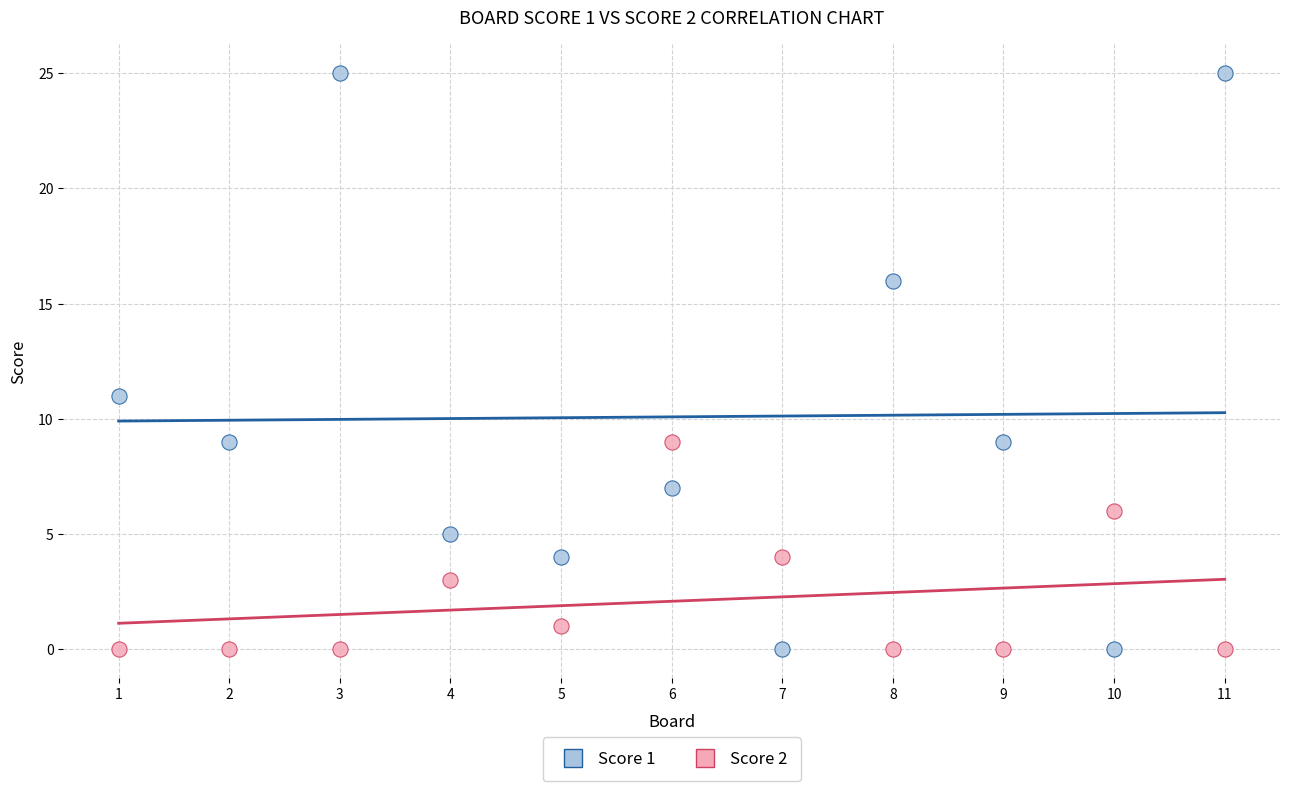

Which series has the widest spread of Y values?

Score 1